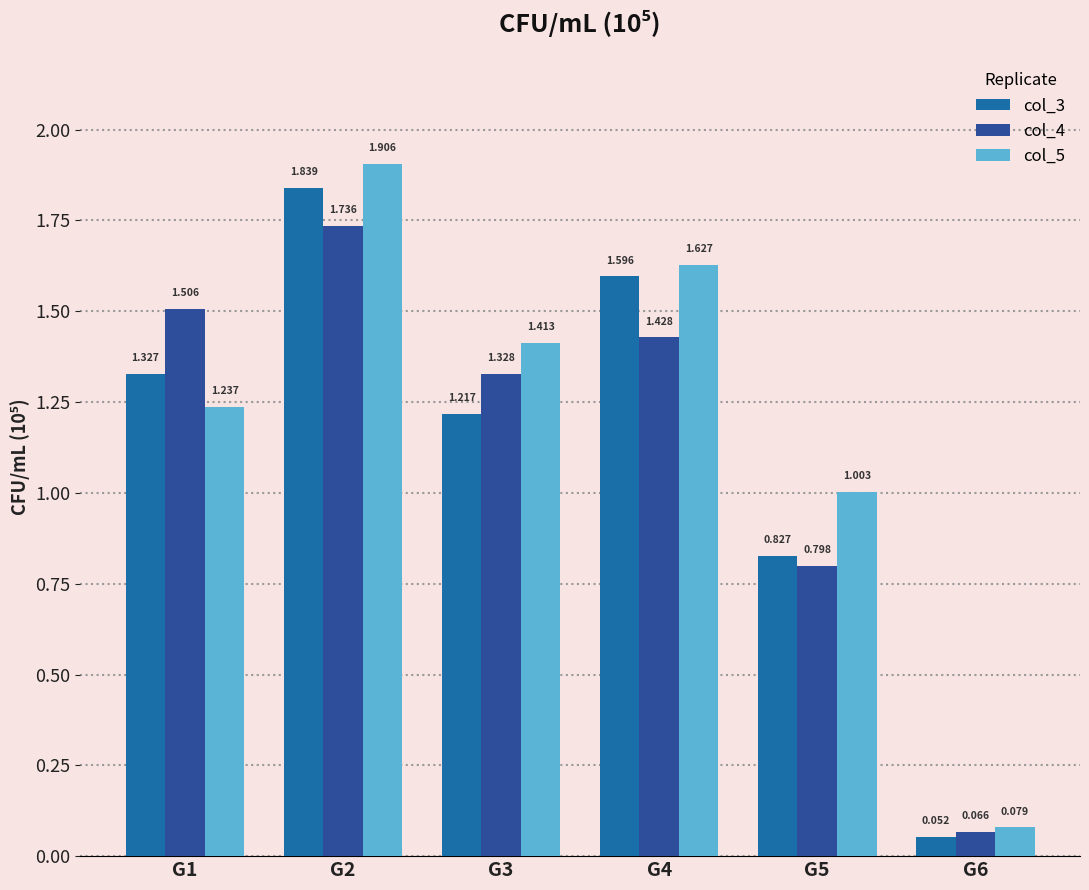

How many series are shown in this chart?

3